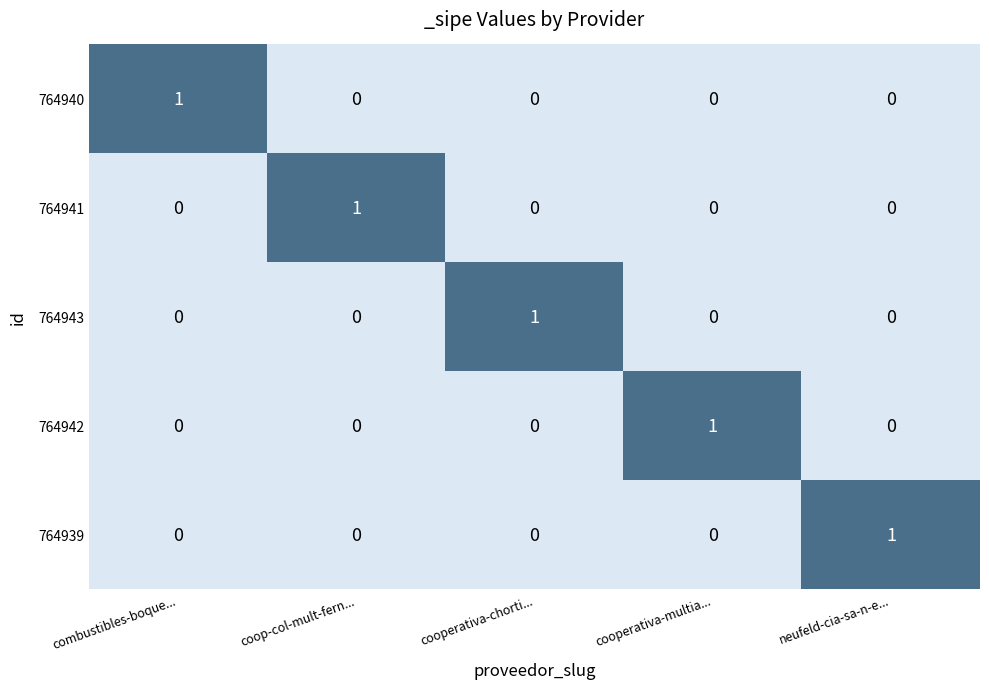

Reading left to right, transcribe all the data shown in this chart.

764940: combustibles-boque...=1	coop-col-mult-fern...=0	cooperativa-chorti...=0	cooperativa-multia...=0	neufeld-cia-sa-n-e...=0
764941: combustibles-boque...=0	coop-col-mult-fern...=1	cooperativa-chorti...=0	cooperativa-multia...=0	neufeld-cia-sa-n-e...=0
764943: combustibles-boque...=0	coop-col-mult-fern...=0	cooperativa-chorti...=1	cooperativa-multia...=0	neufeld-cia-sa-n-e...=0
764942: combustibles-boque...=0	coop-col-mult-fern...=0	cooperativa-chorti...=0	cooperativa-multia...=1	neufeld-cia-sa-n-e...=0
764939: combustibles-boque...=0	coop-col-mult-fern...=0	cooperativa-chorti...=0	cooperativa-multia...=0	neufeld-cia-sa-n-e...=1